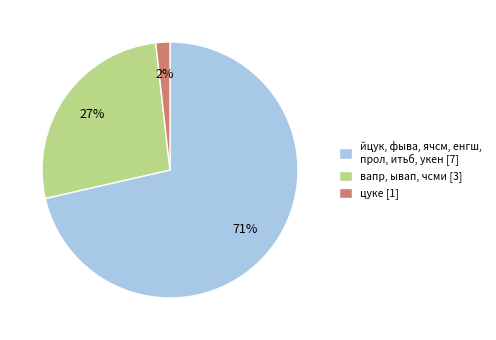

The цуке [1] slice represents 2% of the pie. True or false?

True